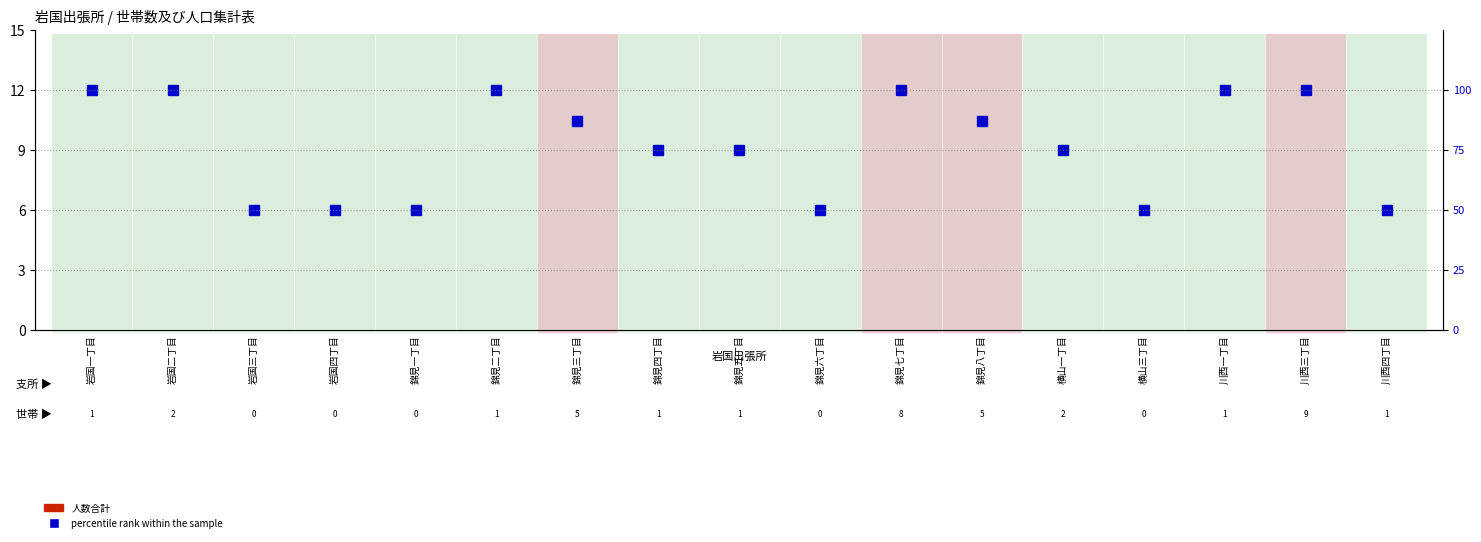

How many data points in 人数合計 are less than 2?

4